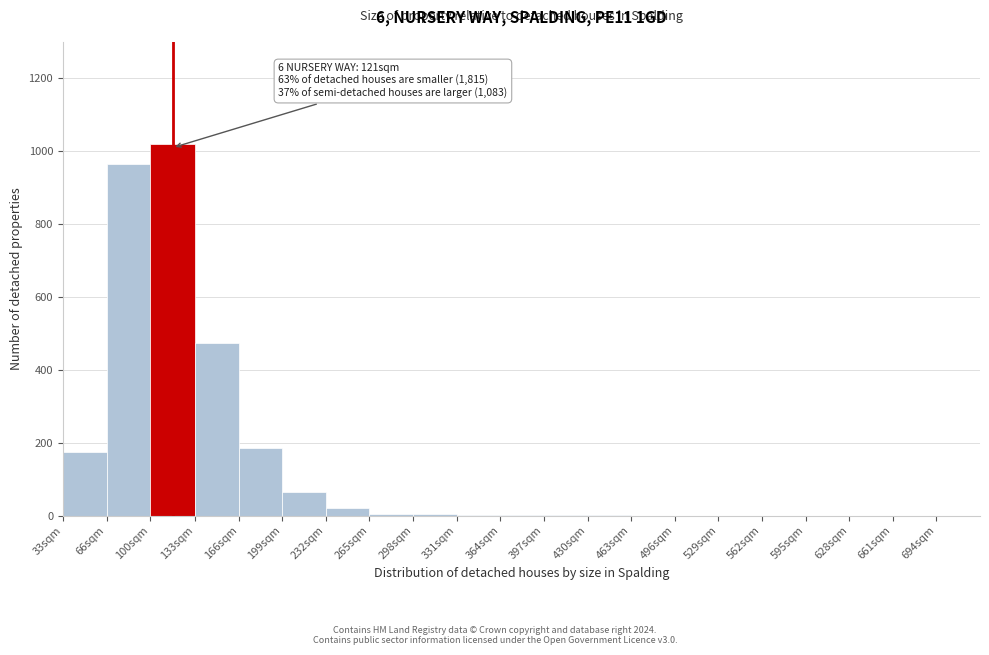

The chart shows a value of 465 at 100sqm. True or false?

False